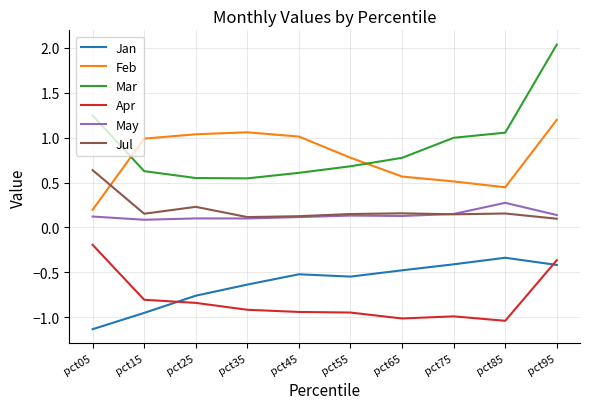

Does the chart display data point markers on the line(s)?

No